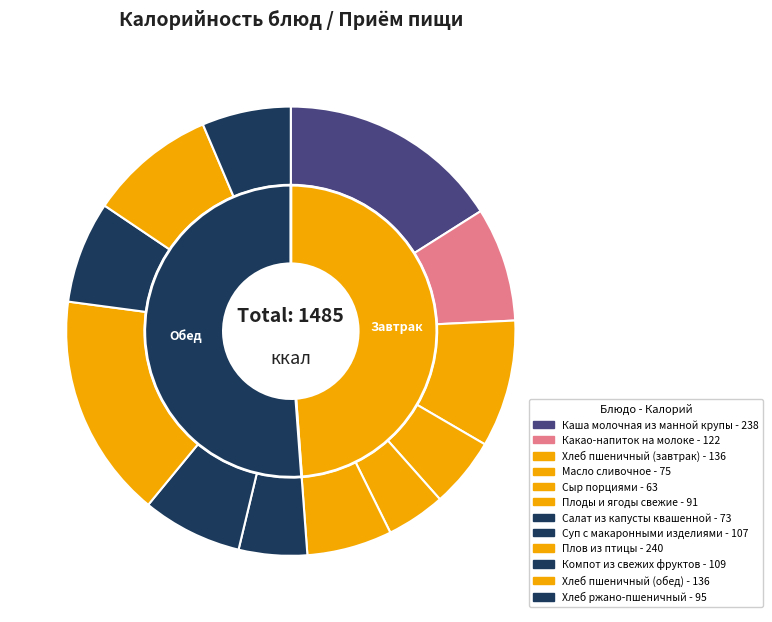

How many segments does this pie chart have?

12